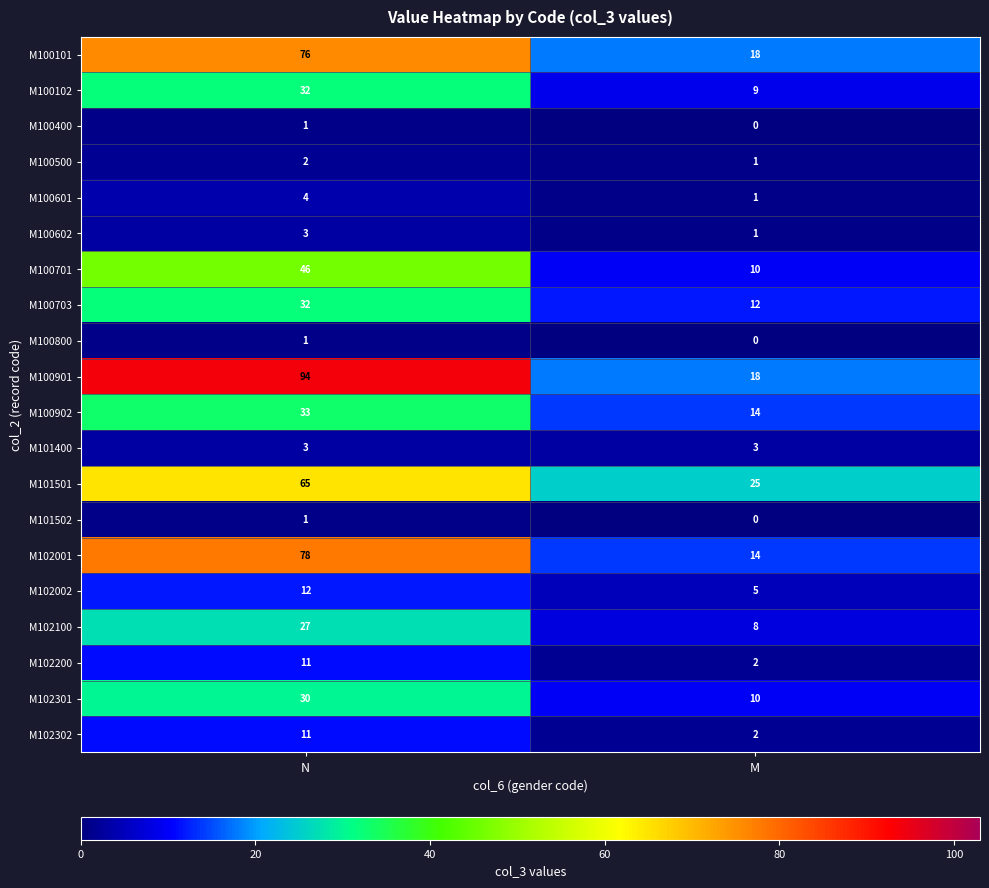

How many distinct data groups are displayed?

20